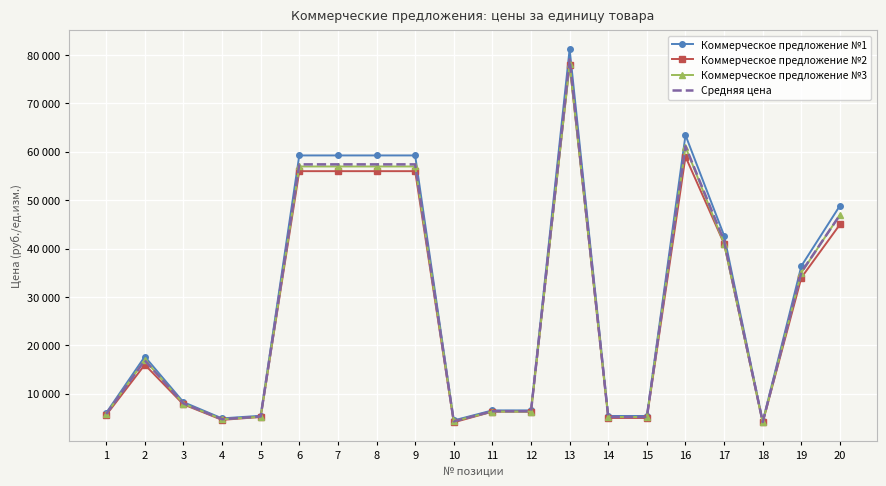

Which series has the largest total across all categories?

Коммерческое предложение №1